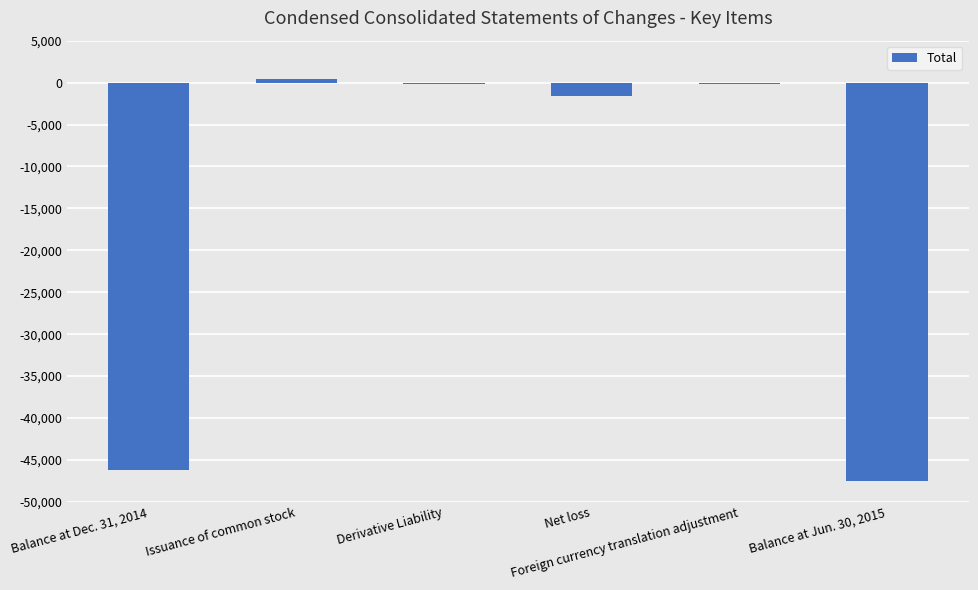

Are the bars horizontal?

No